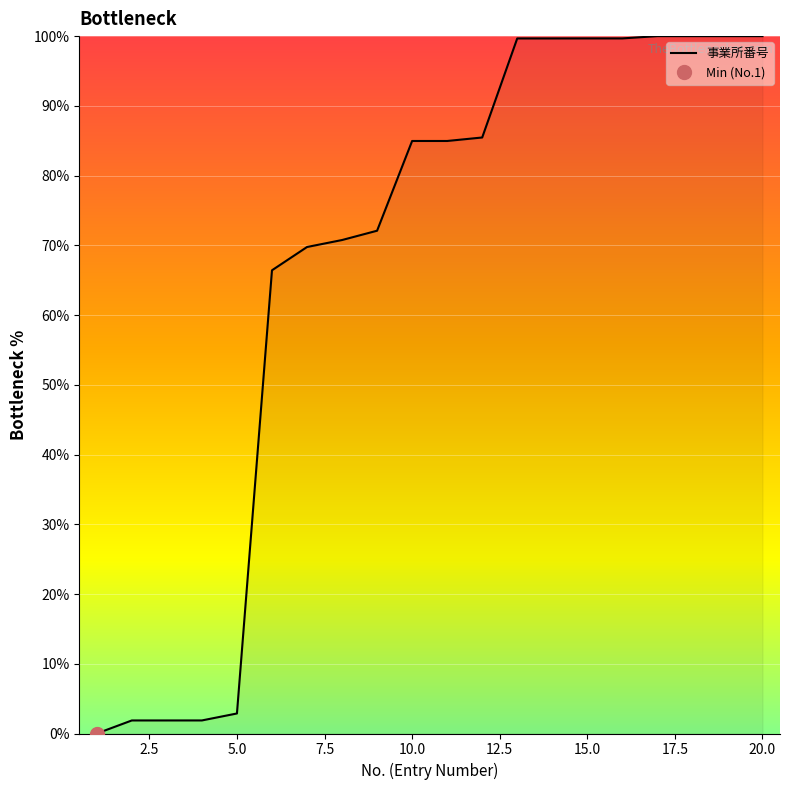

Is it true that 事業所番号 equals 26.9 at 10.0?

False